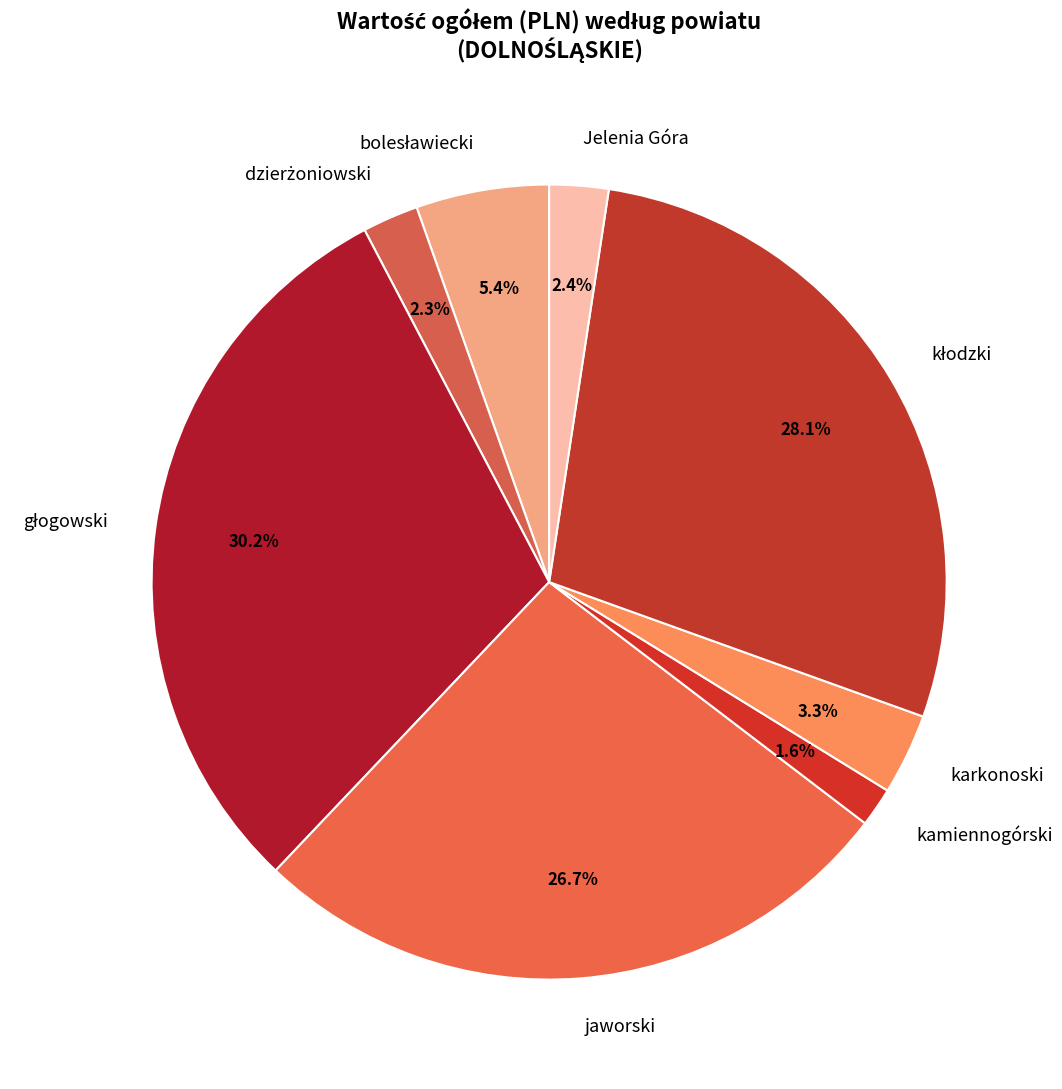

How many segments does this pie chart have?

8